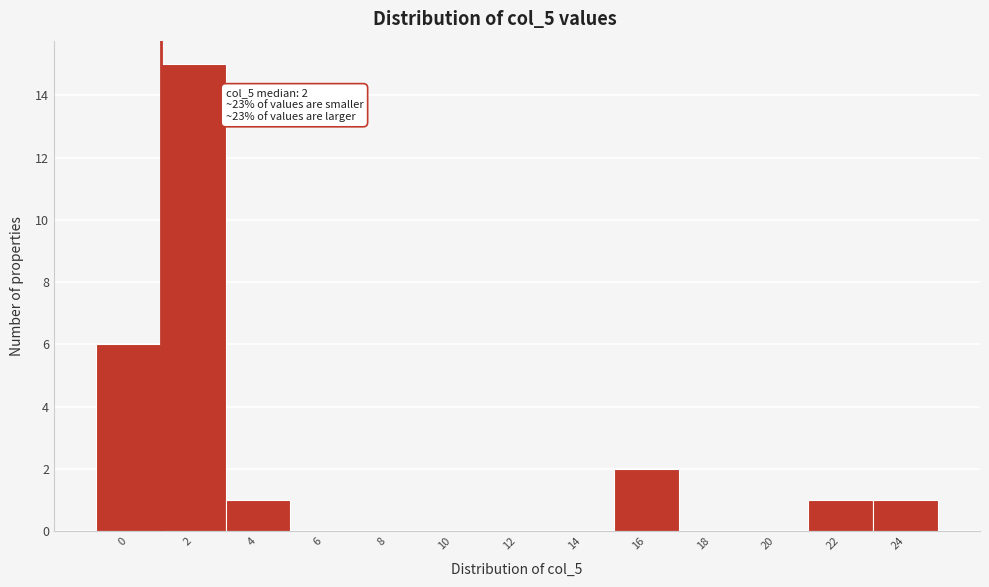

Reading left to right, extract all data points from this chart.

0=6	2=15	4=1	6=0	8=0	10=0	12=0	14=0	16=2	18=0	20=0	22=1	24=1